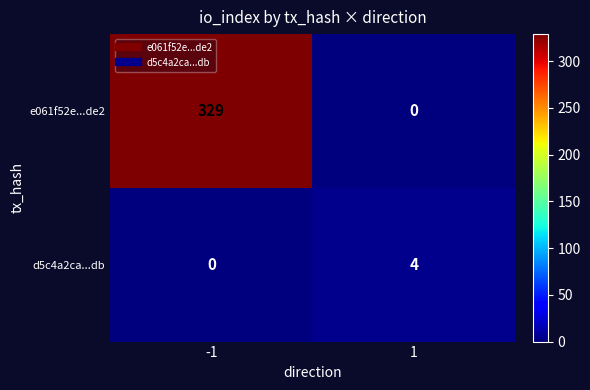

What is the spread (max minus min) of values at 1?

4